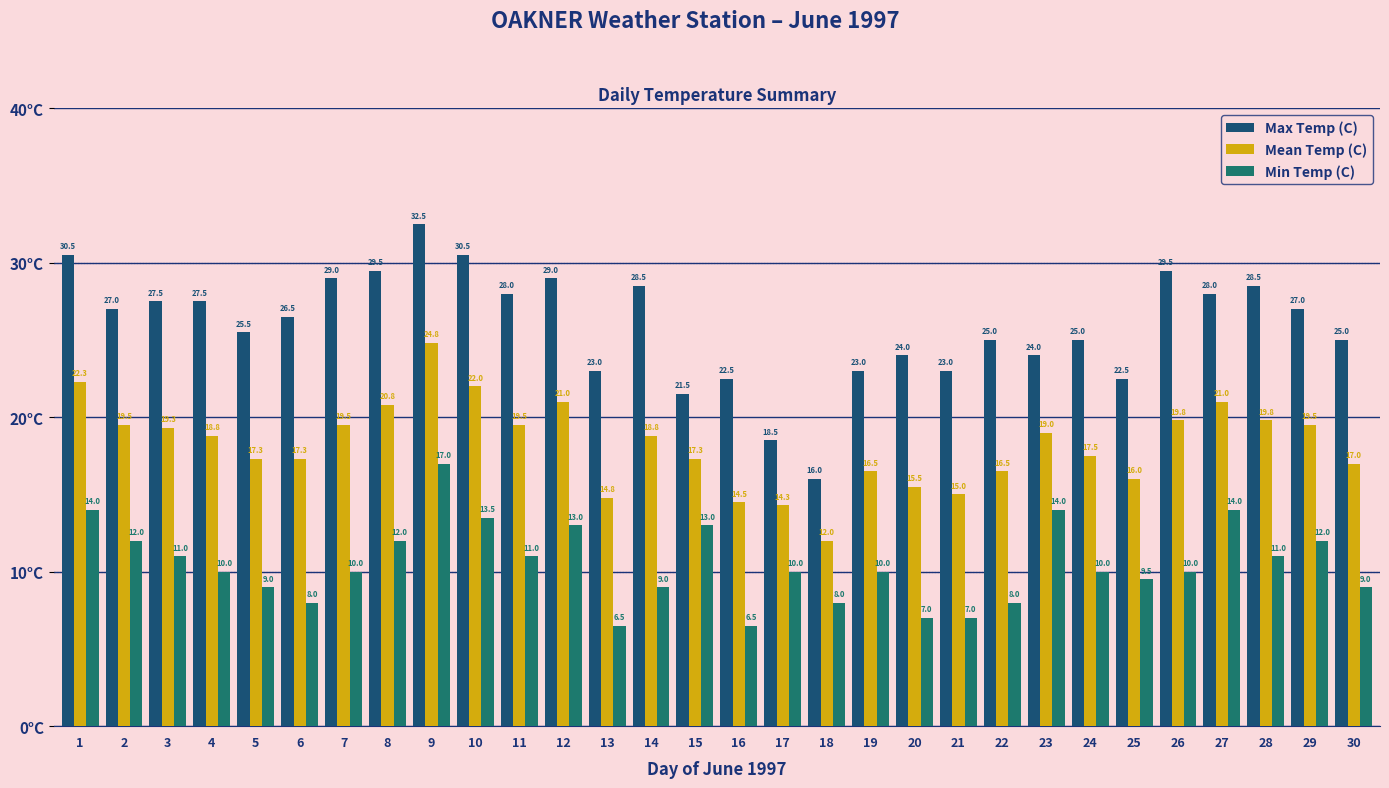

How many bars are there in each group?

3